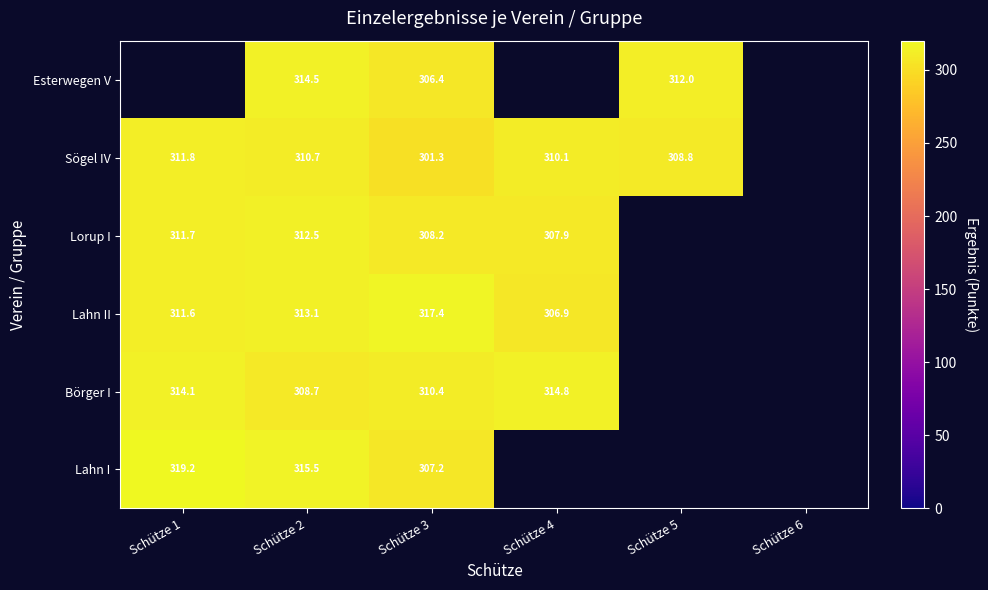

What is the difference between the highest and lowest values at Schütze 3?

16.1